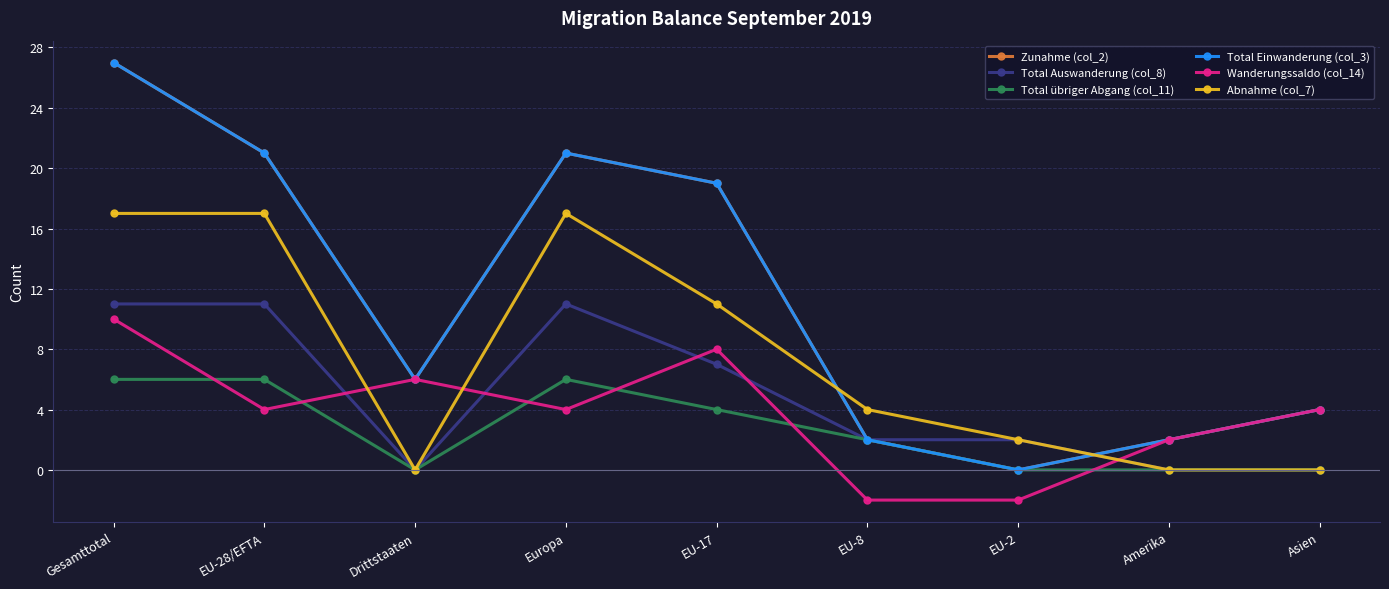

Reading left to right, extract all data points from this chart.

Zunahme (col_2): 27	21	6	21	19	2	0	2	4
Total Auswanderung (col_8): 11	11	0	11	7	2	2	0	0
Total übriger Abgang (col_11): 6	6	0	6	4	2	0	0	0
Total Einwanderung (col_3): 27	21	6	21	19	2	0	2	4
Wanderungssaldo (col_14): 10	4	6	4	8	-2	-2	2	4
Abnahme (col_7): 17	17	0	17	11	4	2	0	0